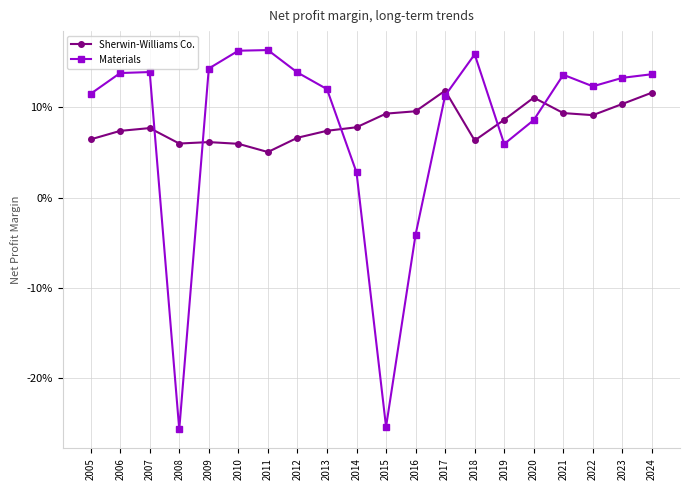

What is the sum of all Sherwin-Williams Co. values?

1.6